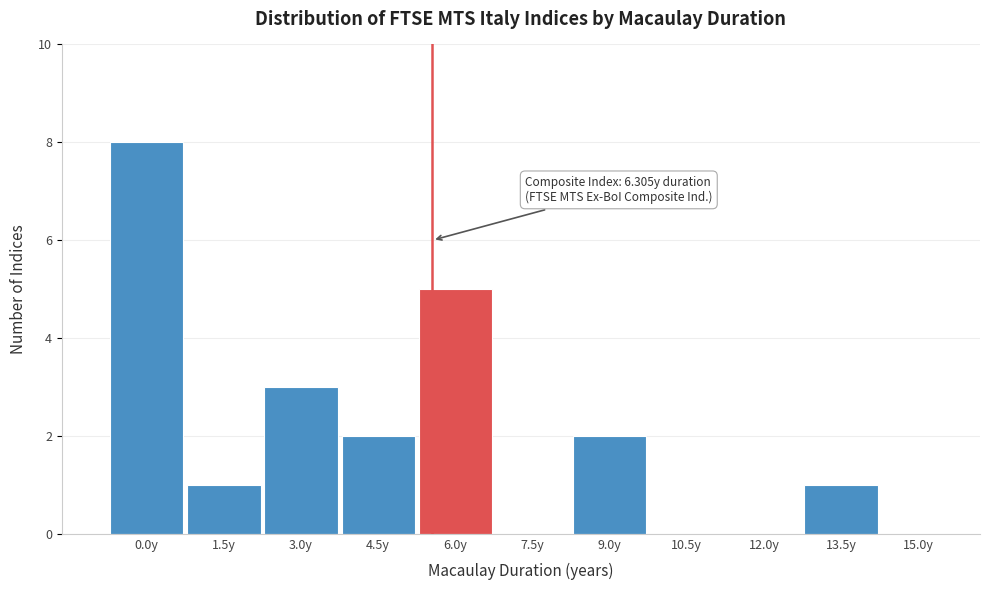

Reading left to right, what are all the values shown in this chart?

0.0y=8	1.5y=1	3.0y=3	4.5y=2	6.0y=5	7.5y=0	9.0y=2	10.5y=0	12.0y=0	13.5y=1	15.0y=0